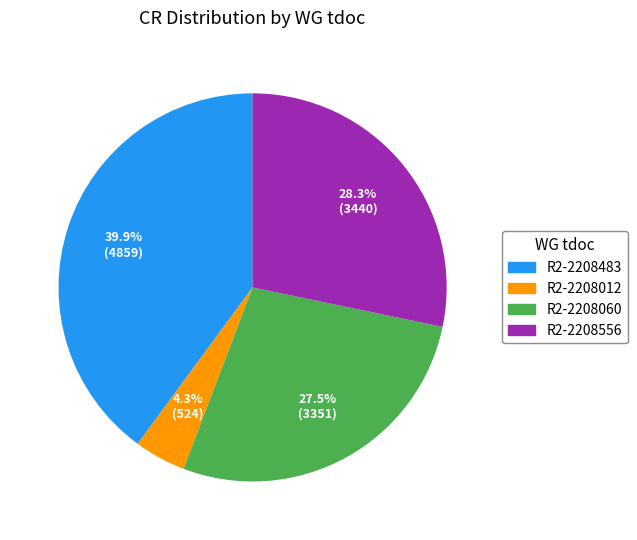

How many slices are in this pie chart?

4